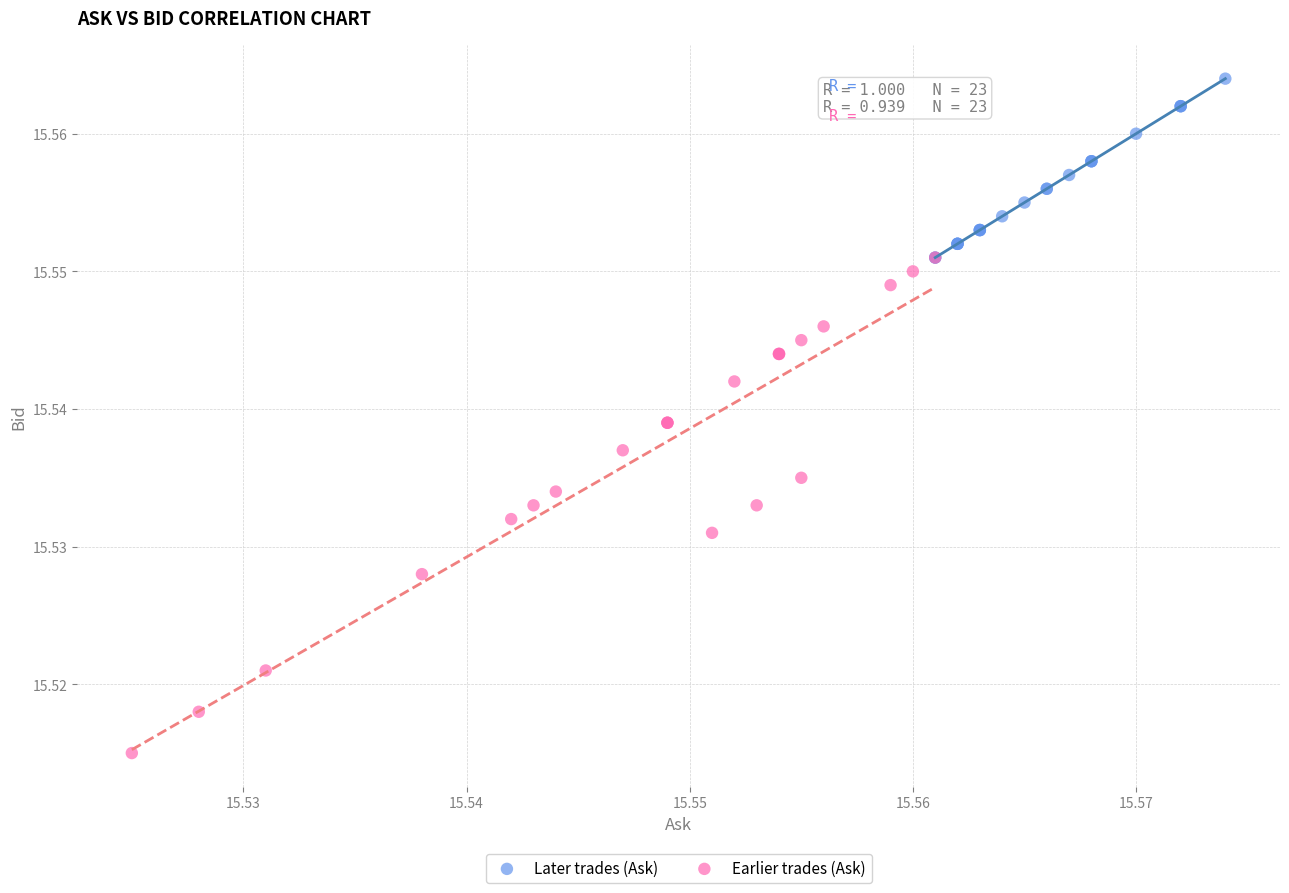

Which series contains the highest Y value?

Later trades (Ask)